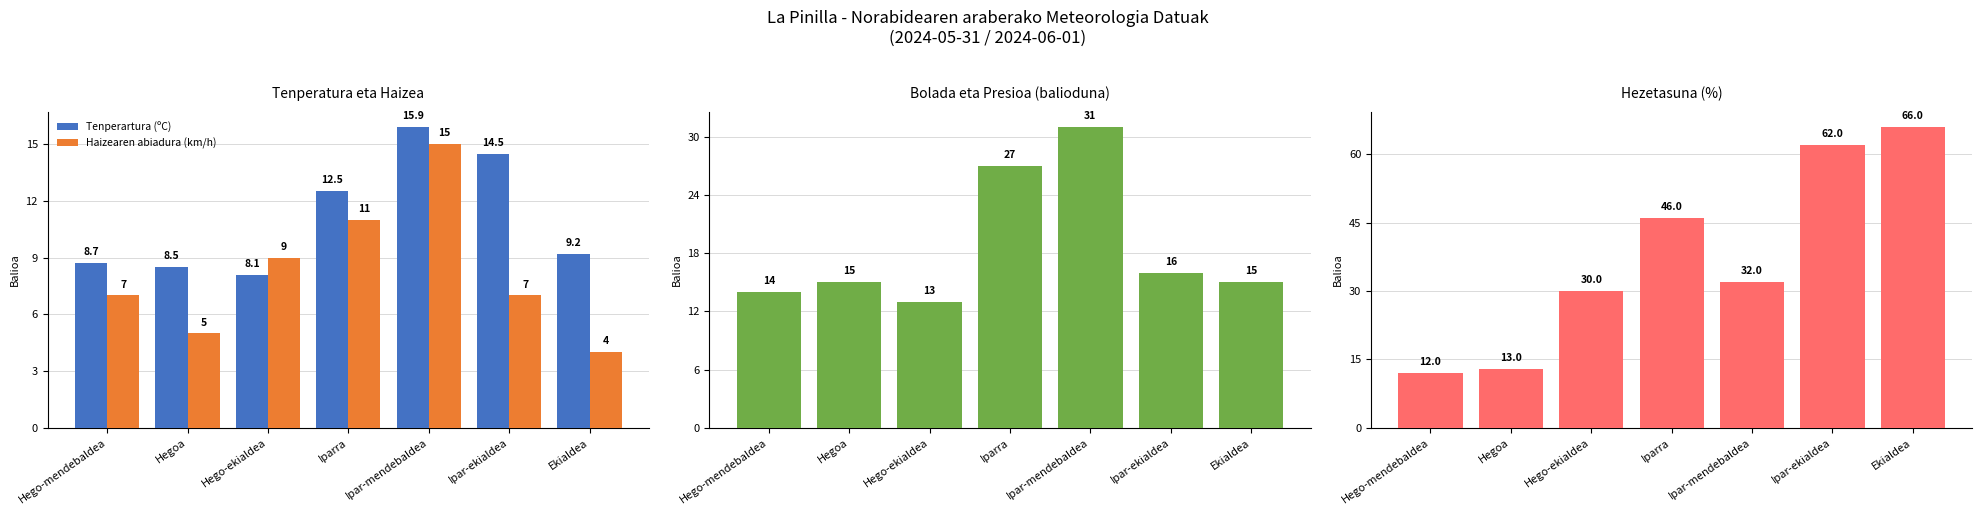

What is the sum of the Haizearen abiadura (km/h) values at Hego-mendebaldea and Iparra?

18.0